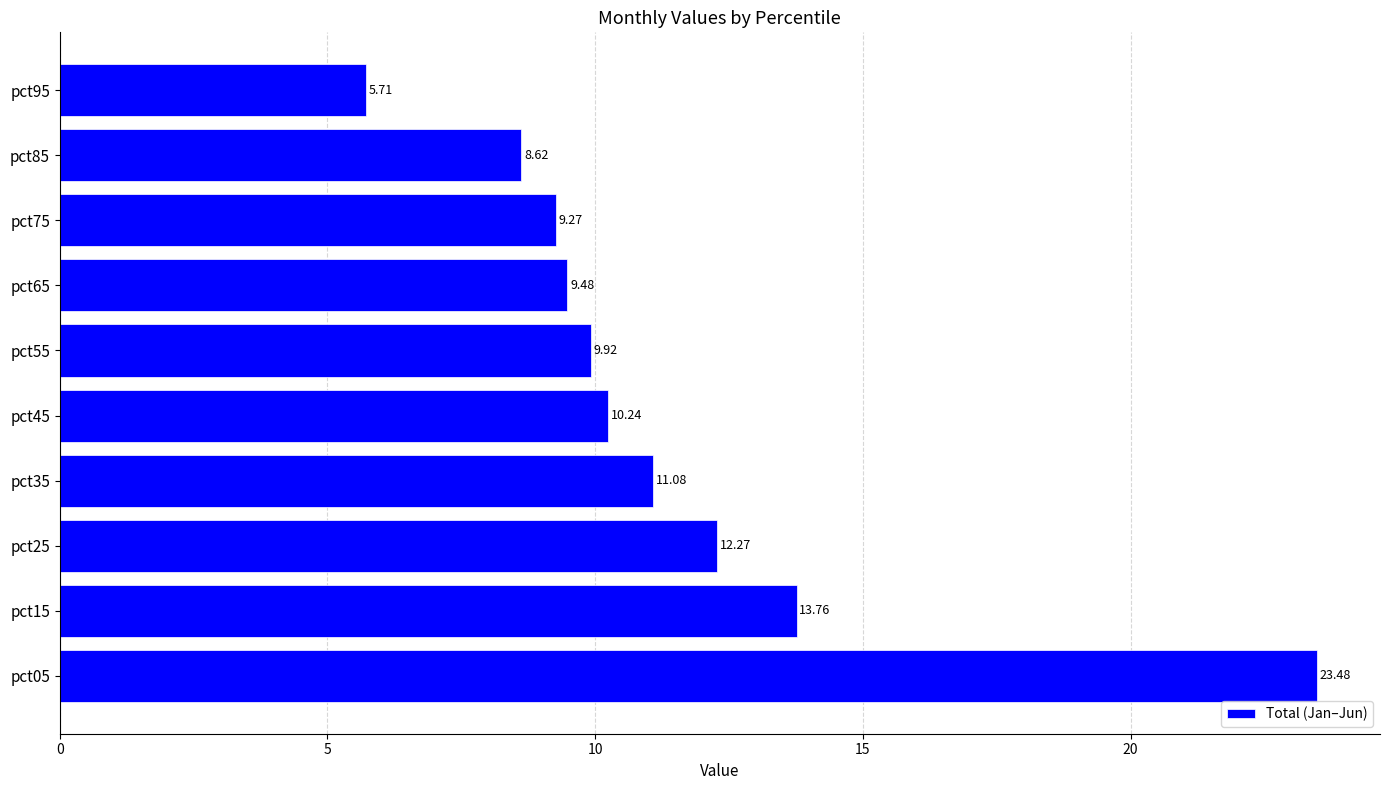

What is the greatest value displayed?

23.5